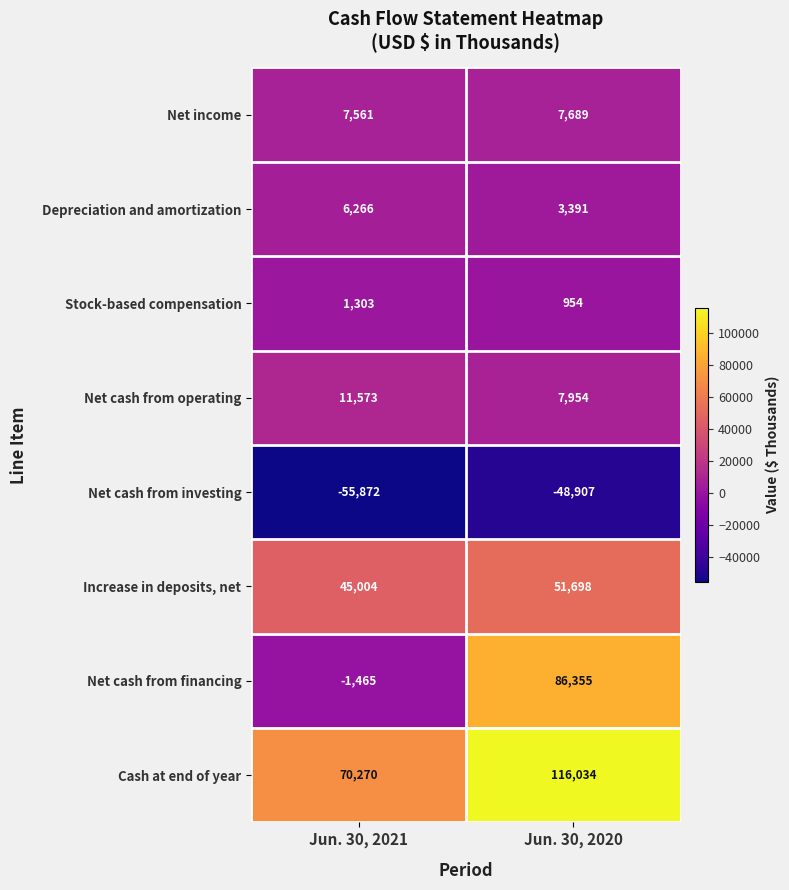

Is it true that Depreciation and amortization equals 4200 at Jun. 30, 2021?

False